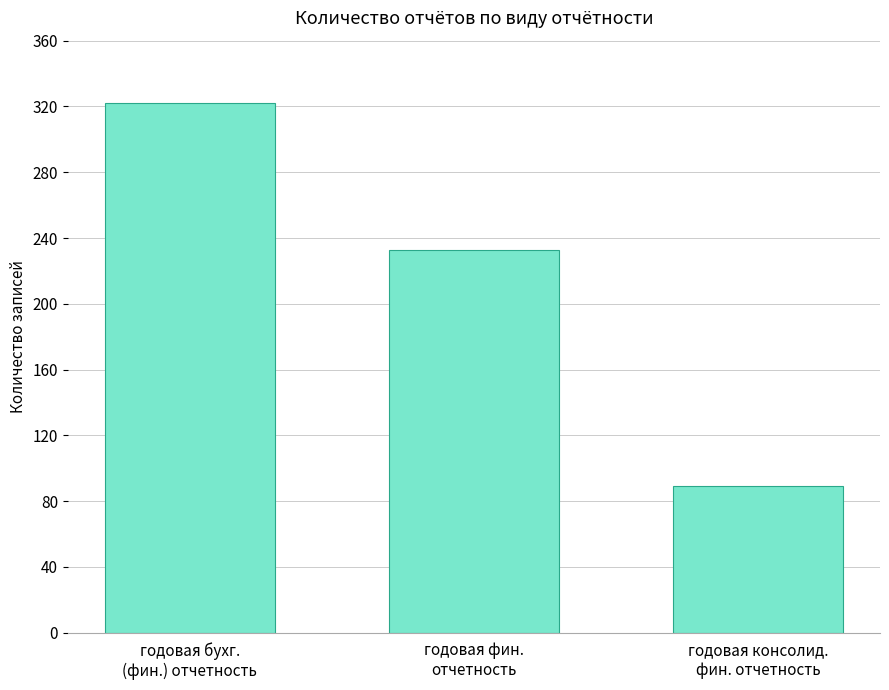

Reading right to left, what are all the values shown in this chart?

89	233	322